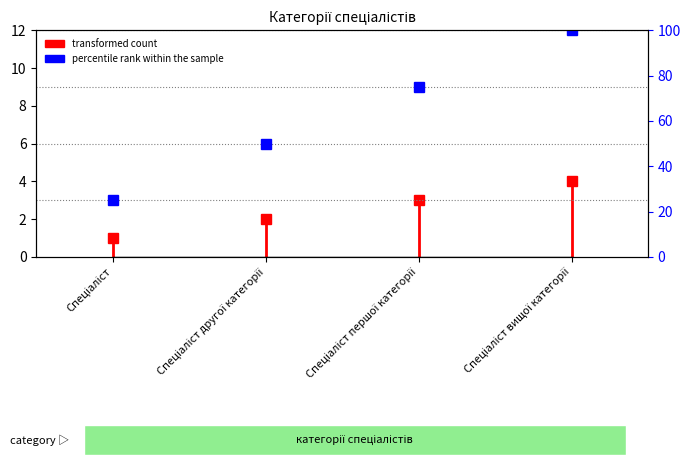

List the labels in order of value, smallest first.

Спеціаліст, Спеціаліст другої категорії, Спеціаліст першої категорії, Спеціаліст вищої категорії